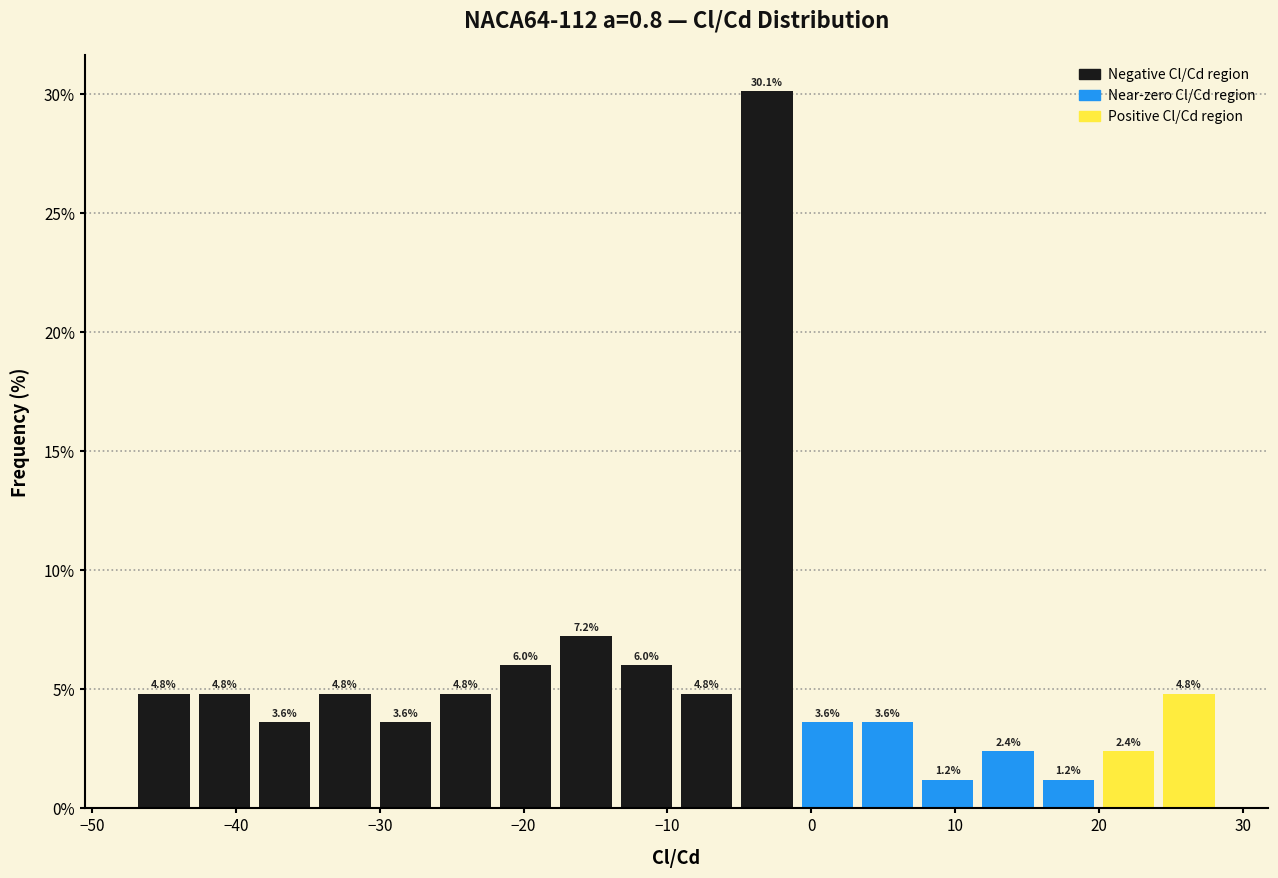

How tall is the bar that spans 3 to 7 on the x-axis? The bar edges are not printed on the chart, so give them approximately, as read against the axis.

3.6